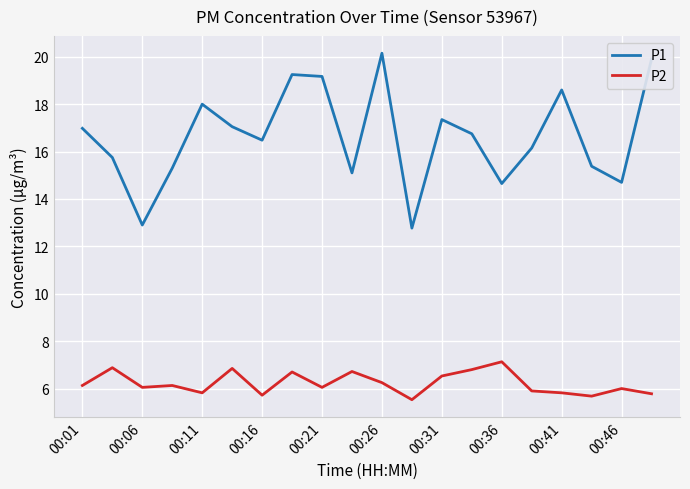

What is the lowest value of the P2 series?

5.5